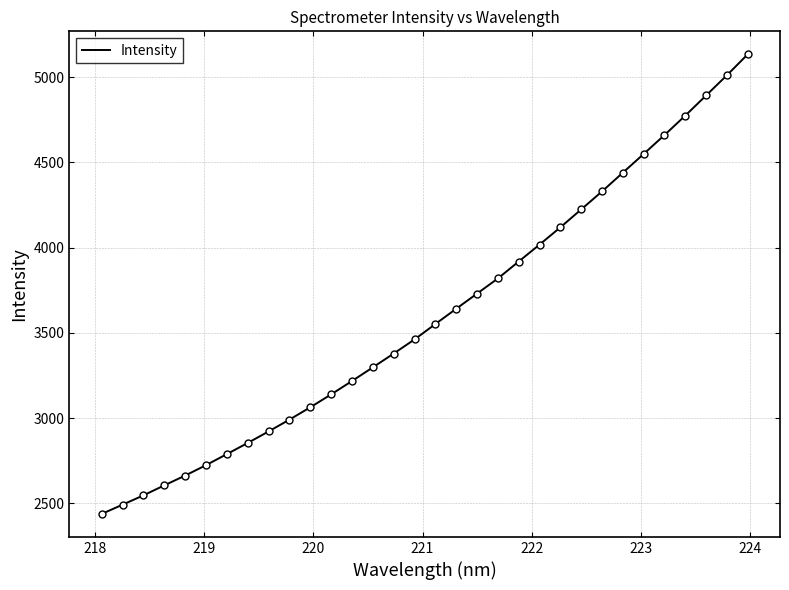

What is the greatest value displayed?

5133.1